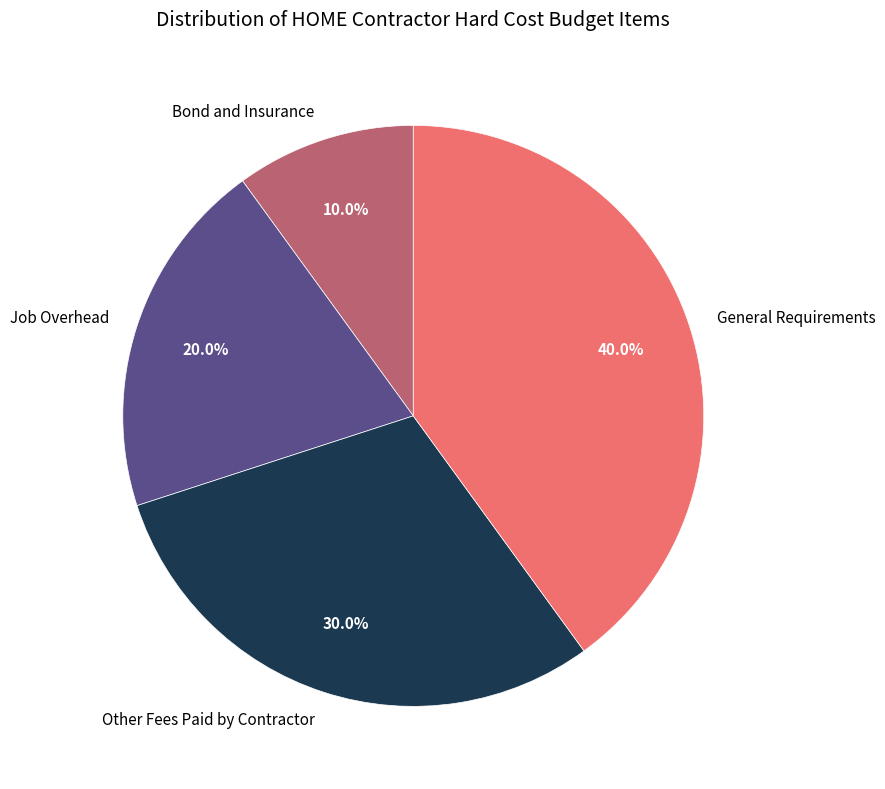

Count the number of slices in the pie.

4